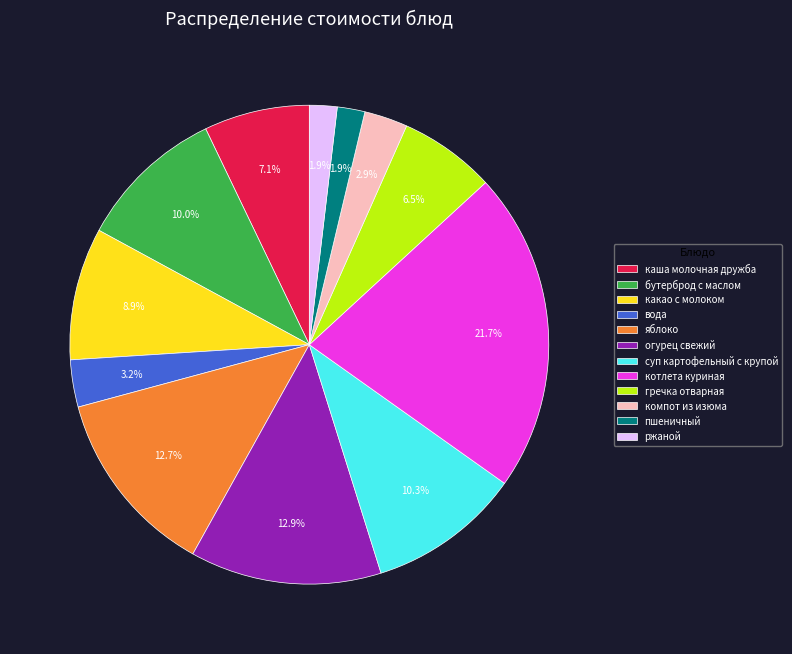

To the nearest percent, what is the average slice percentage?

8%